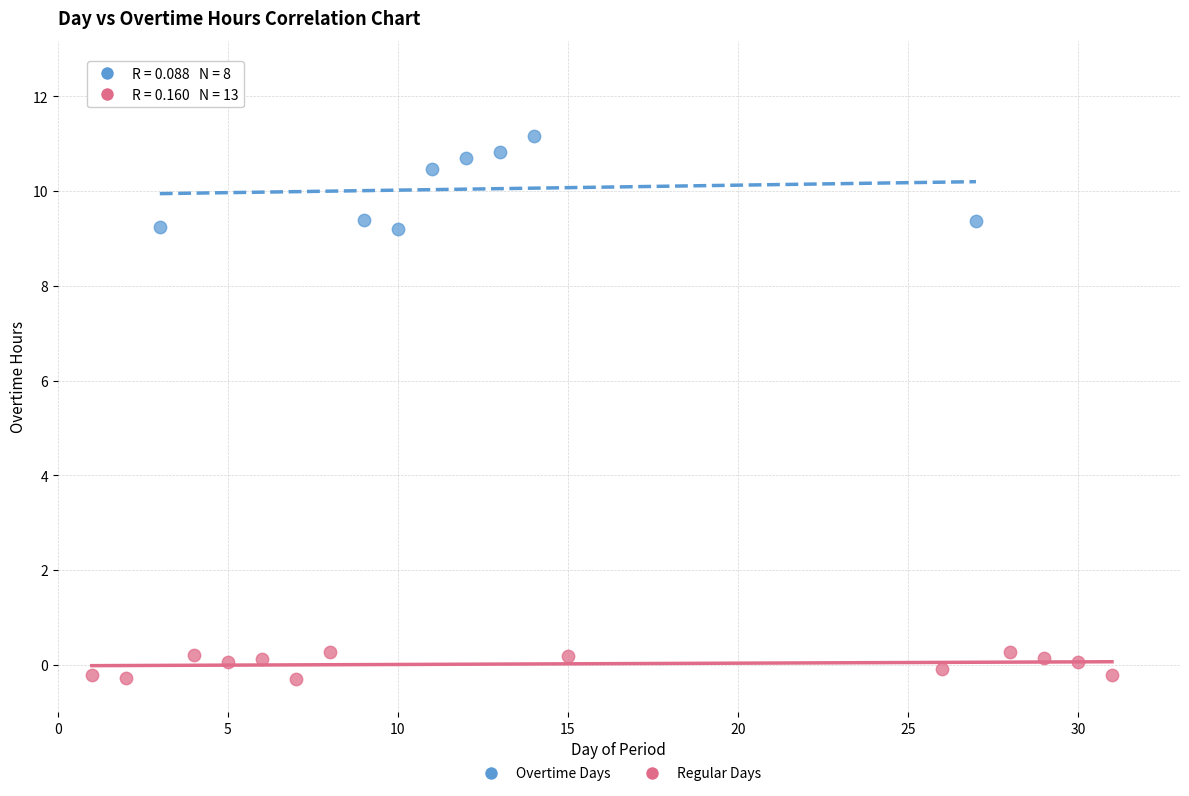

Which series has the widest spread of Y values?

Overtime Days